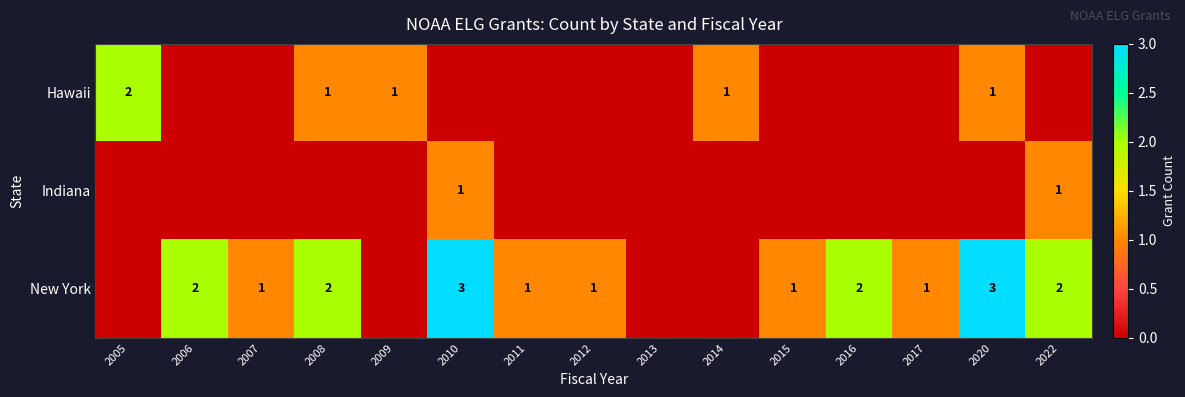

Is the value of Hawaii at 2020 greater than the value of New York at 2008?

No